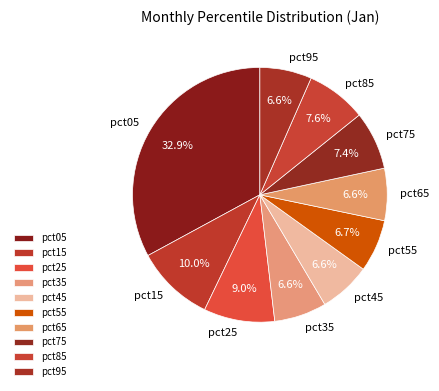

To the nearest percent, what is the combined percentage of pct15 and pct75?

17%